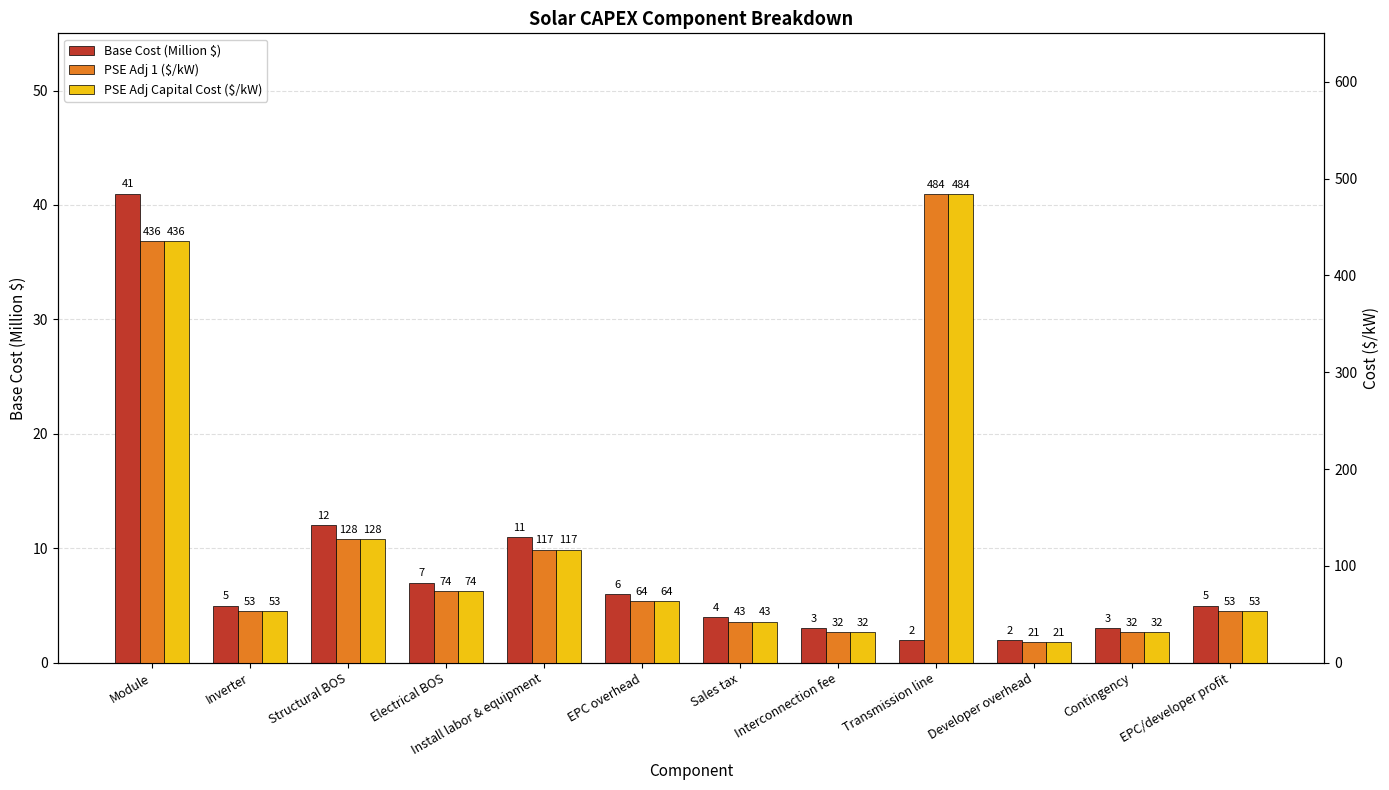

Reading left to right, transcribe all the data shown in this chart.

Base Cost (Million $): Module=41.0	Inverter=5.0	Structural BOS=12.0	Electrical BOS=7.0	Install labor & equipment=11.0	EPC overhead=6.0	Sales tax=4.0	Interconnection fee=3.0	Transmission line=2.0	Developer overhead=2.0	Contingency=3.0	EPC/developer profit=5.0
PSE Adj 1 ($/kW): Module=435.9	Inverter=53.2	Structural BOS=127.6	Electrical BOS=74.4	Install labor & equipment=116.9	EPC overhead=63.8	Sales tax=42.5	Interconnection fee=31.9	Transmission line=484.4	Developer overhead=21.3	Contingency=31.9	EPC/developer profit=53.2
PSE Adj Capital Cost ($/kW): Module=435.9	Inverter=53.2	Structural BOS=127.6	Electrical BOS=74.4	Install labor & equipment=116.9	EPC overhead=63.8	Sales tax=42.5	Interconnection fee=31.9	Transmission line=484.4	Developer overhead=21.3	Contingency=31.9	EPC/developer profit=53.2